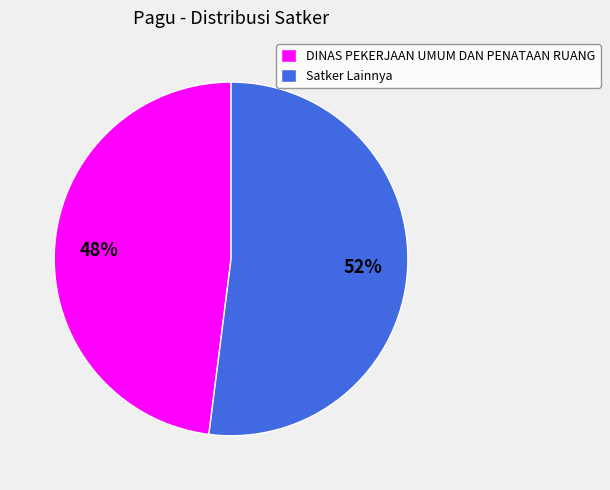

To the nearest percent, what percentage of the pie is DINAS PEKERJAAN UMUM DAN PENATAAN RUANG?

48%